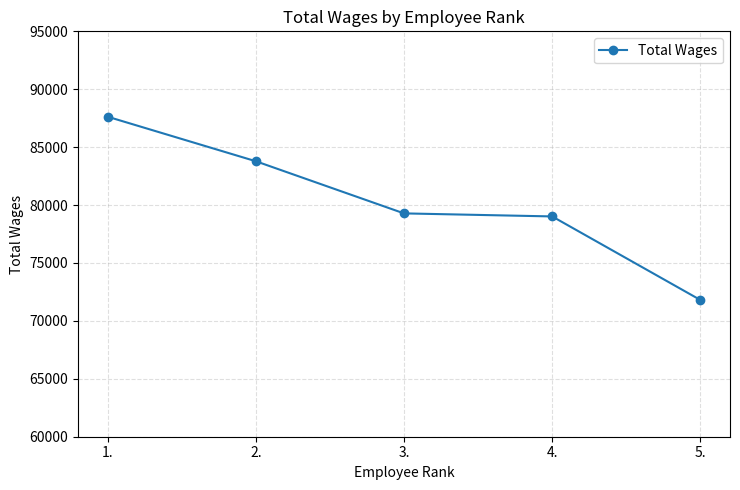

Reading right to left, what are all the values shown in this chart?

5.=71806	4.=79019	3.=79282	2.=83784	1.=87627